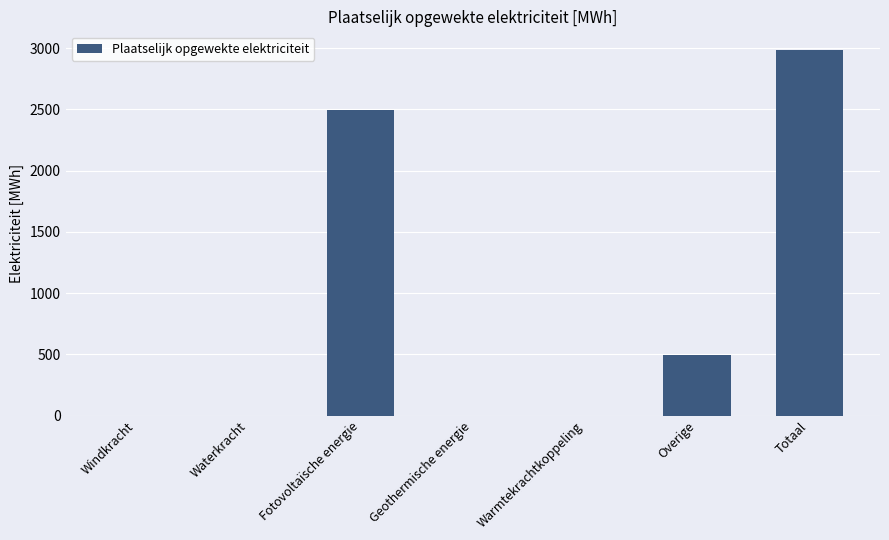

What is the approximate value at Overige?

495.0